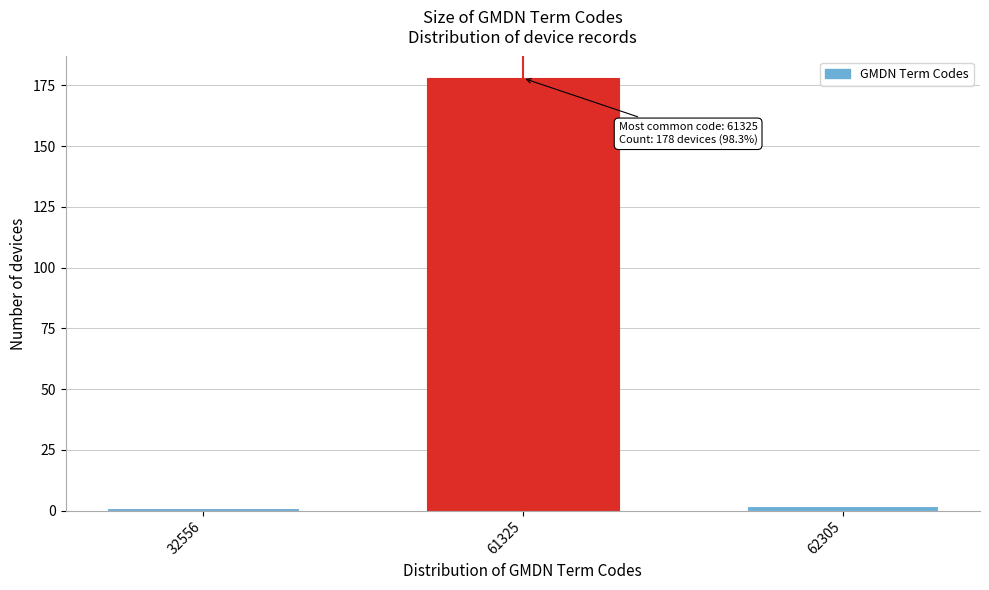

Reading left to right, extract all data points from this chart.

1	178	2